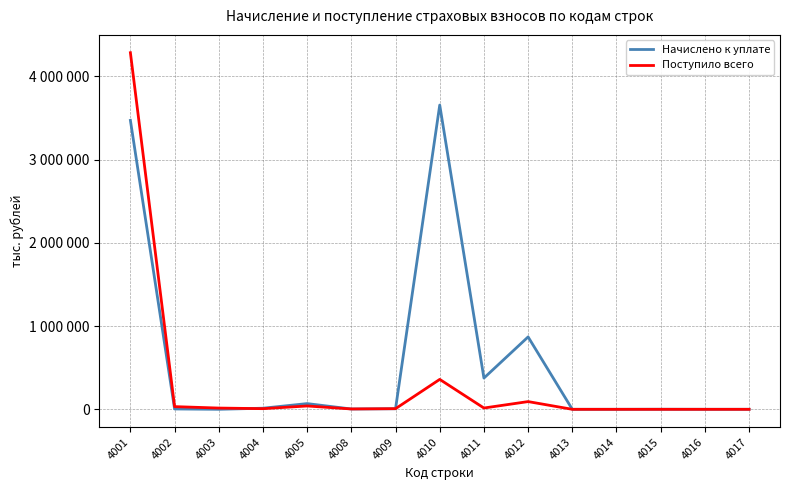

Does the chart have visible grid lines?

Yes